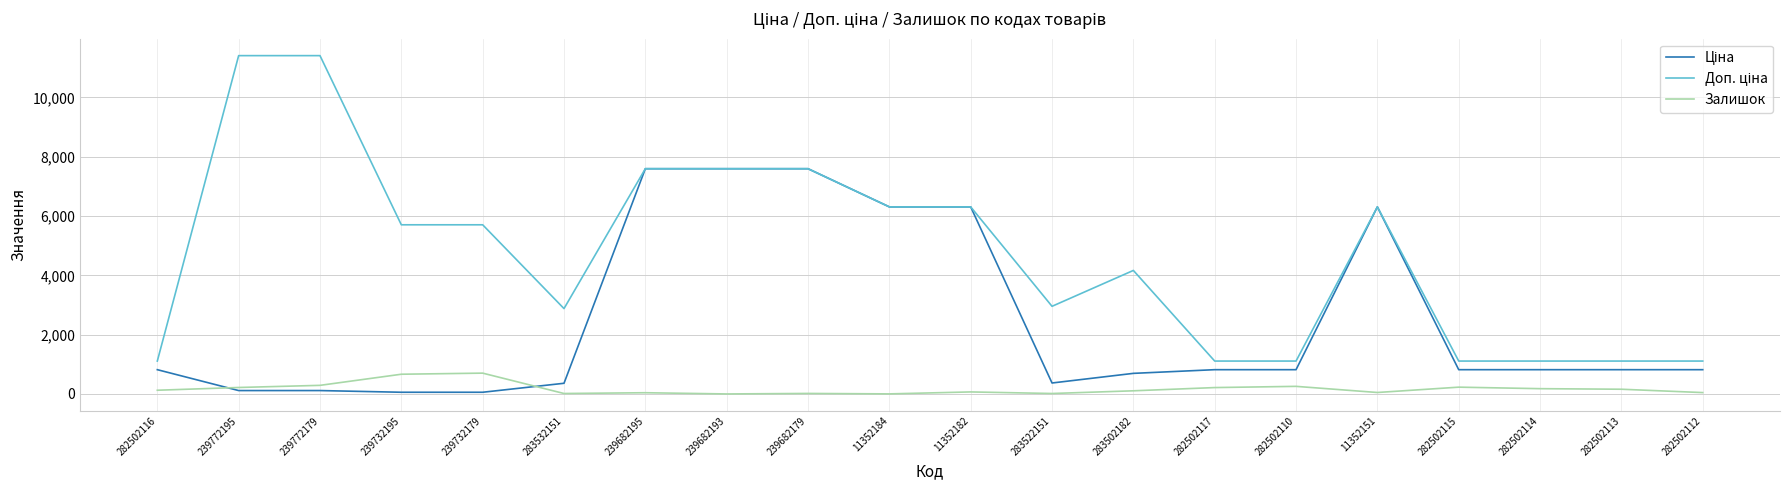

What is the total value across all series at 11352182?

12685.5